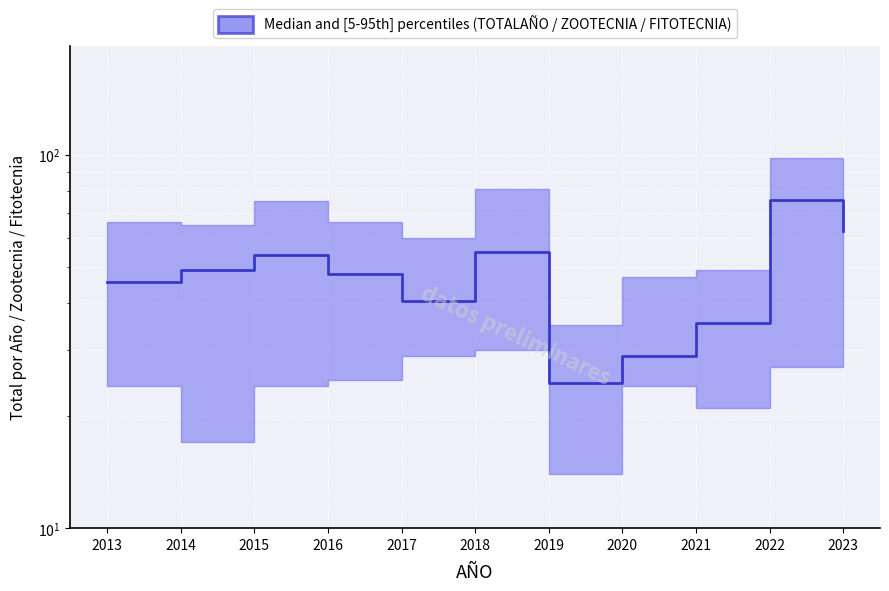

Rank the categories by value from highest to lowest.

2022, 2023, 2018, 2015, 2014, 2016, 2013, 2017, 2021, 2020, 2019